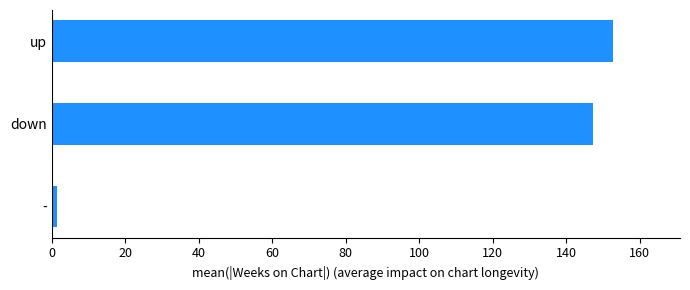

What is the sum of all values?

301.5